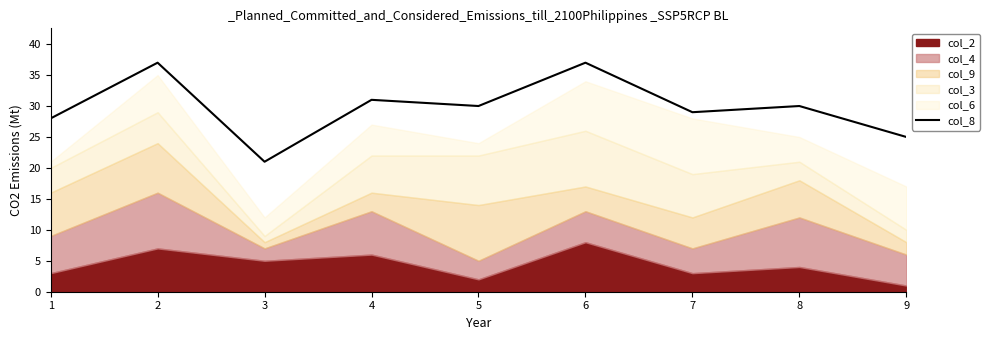

What is the difference between the values at 3 and 7?

8